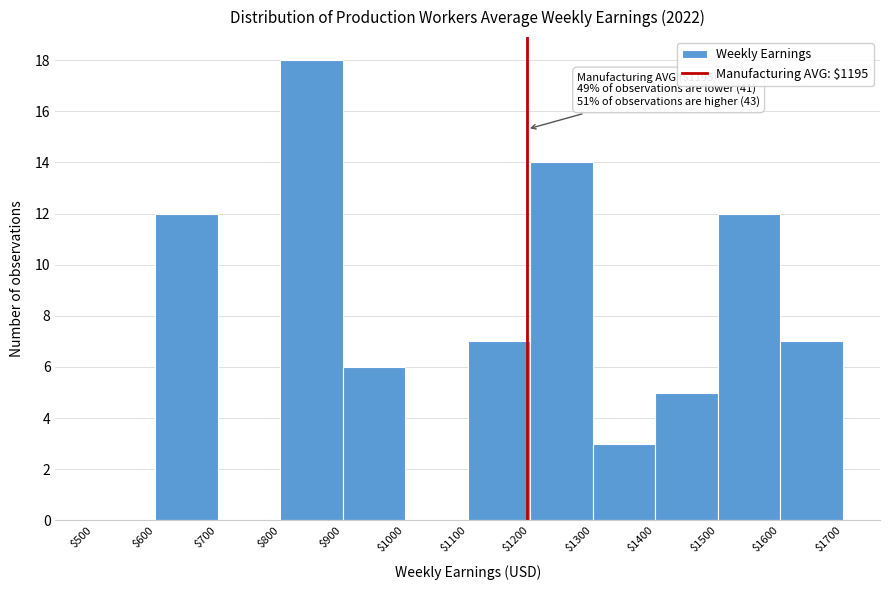

Which range on the x-axis has the tallest bar?

$800 to $900